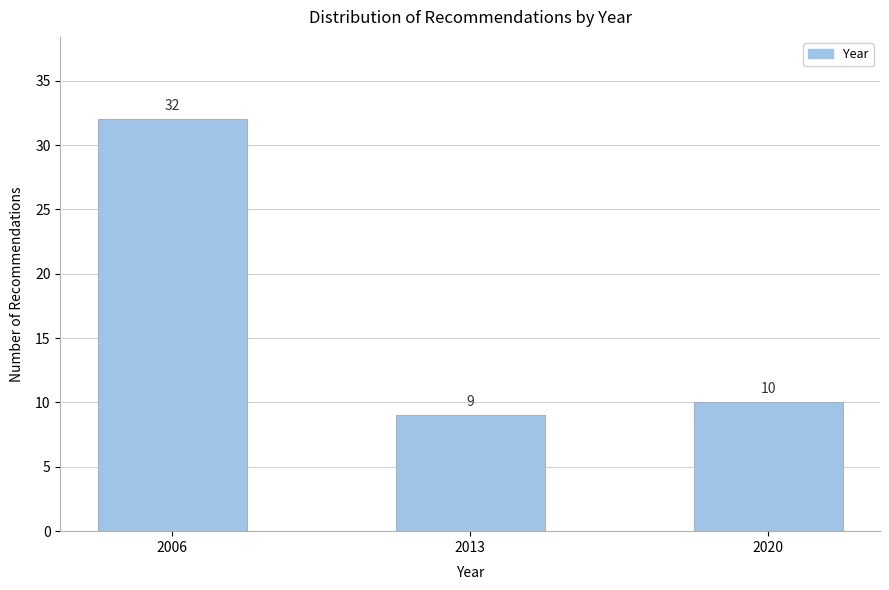

Reading right to left, transcribe all the data shown in this chart.

2020=10	2013=9	2006=32